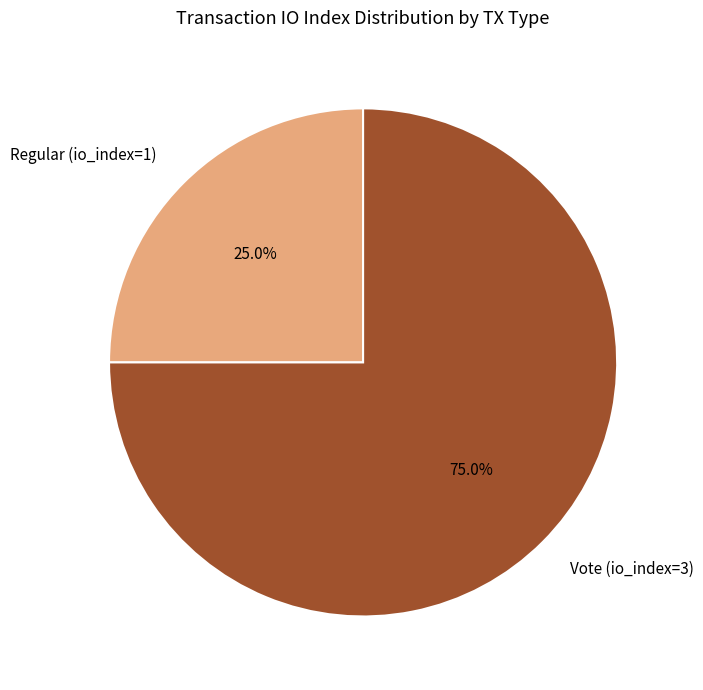

Rank the categories by value from highest to lowest.

Vote (io_index=3), Regular (io_index=1)